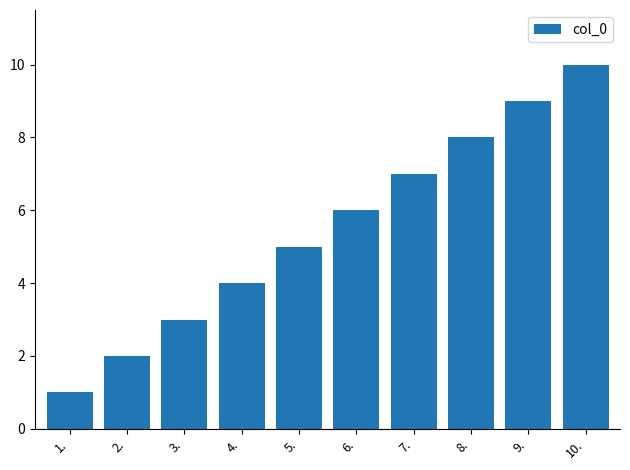

What is the change in value from 1. to 9.?

+8